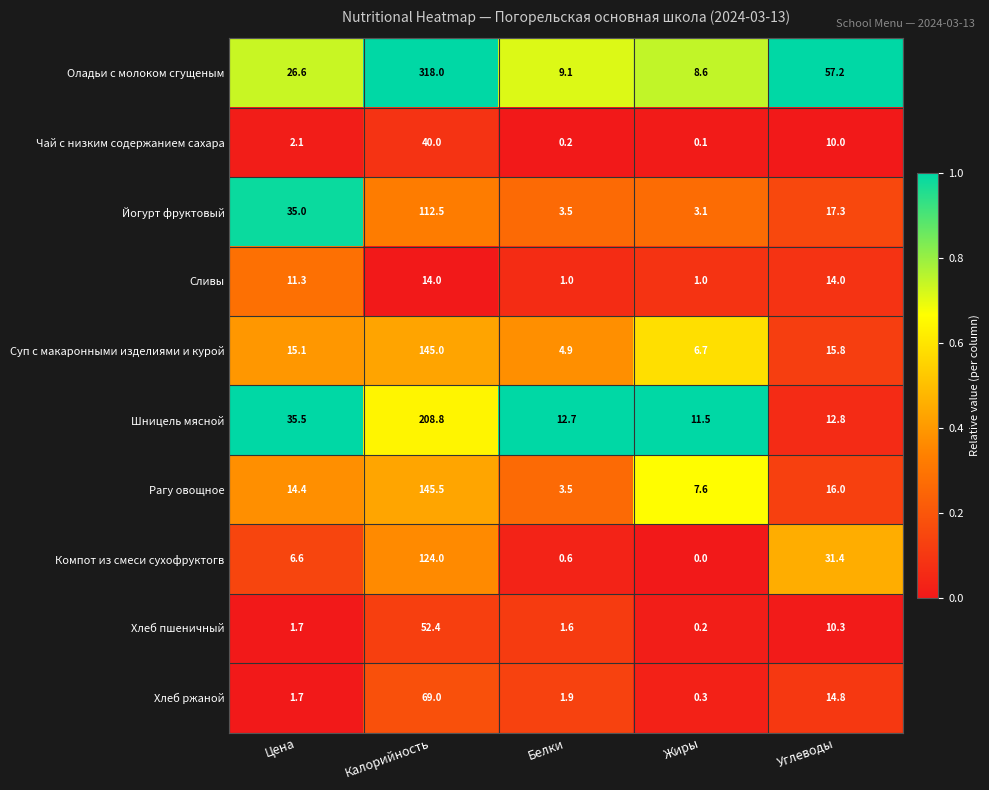

What is the difference between the highest and lowest values at Калорийность?

304.0